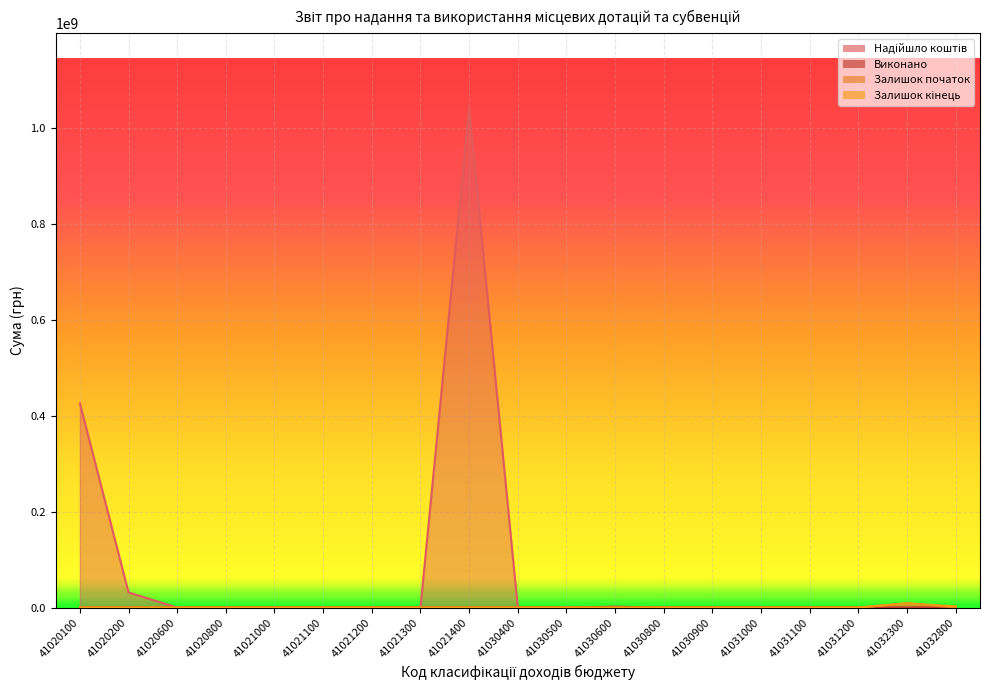

True or false: Залишок кінець has a value of 0.0 at 41031000.

True